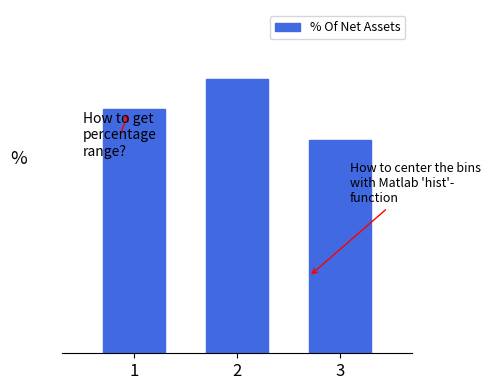

Are the bars horizontal?

No